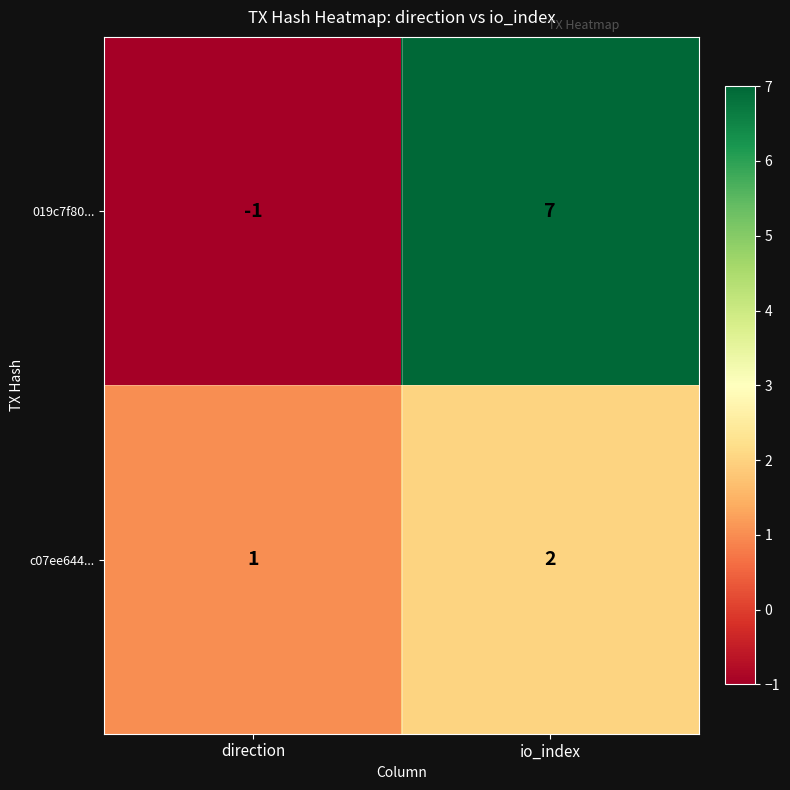

Which series has the largest range (max minus min)?

019c7f80...